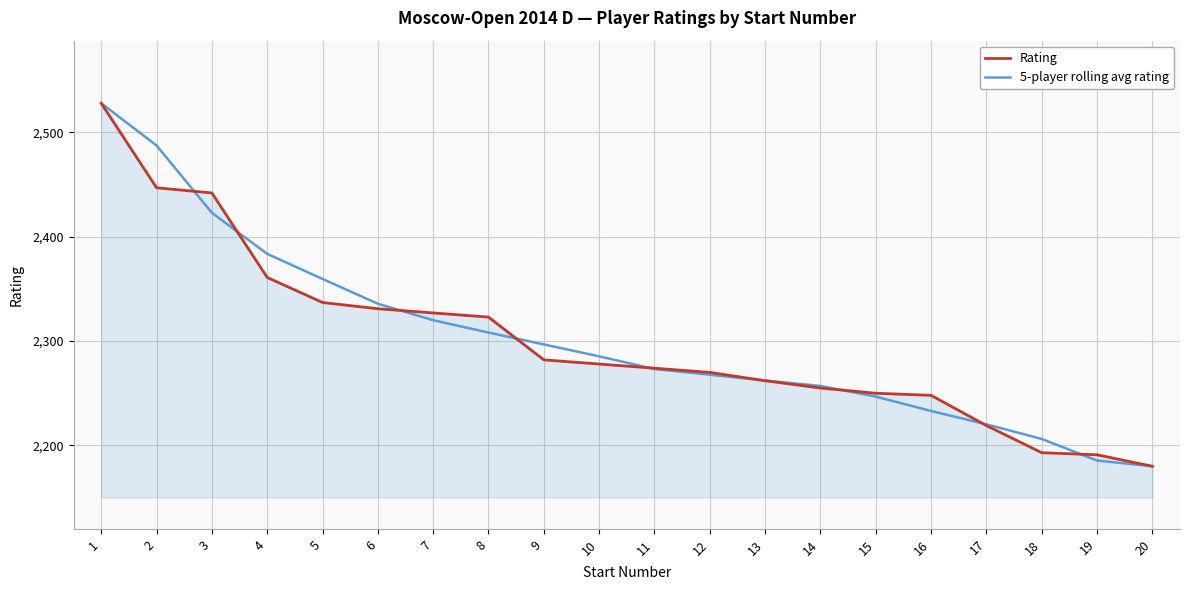

Where does the Rating series first go above 2278?

1